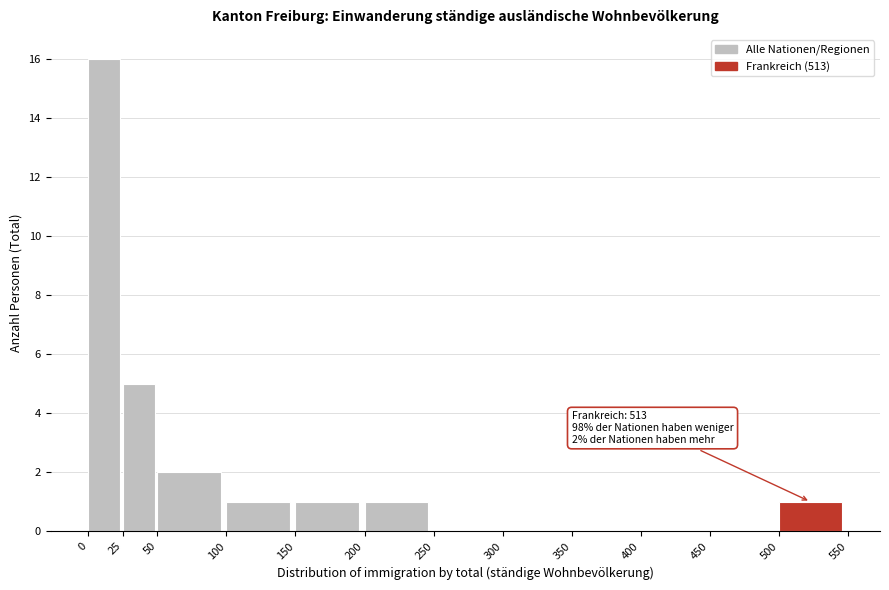

Over which range of the x-axis is the bar tallest?

0 to 25